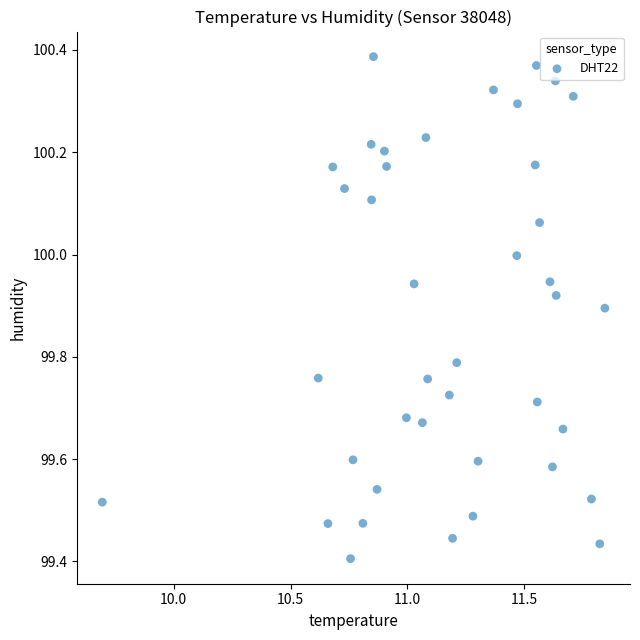

What is the range of X values (max minus min)?

2.2